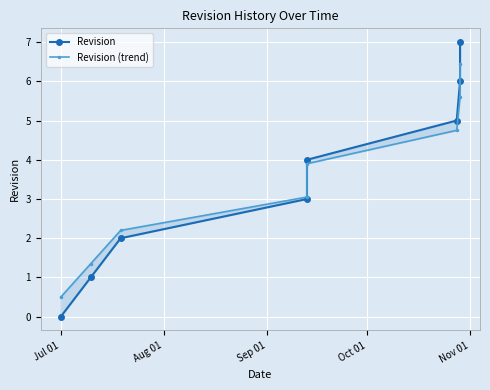

What is the difference between the second highest and minimum values in the Revision series?

6.0